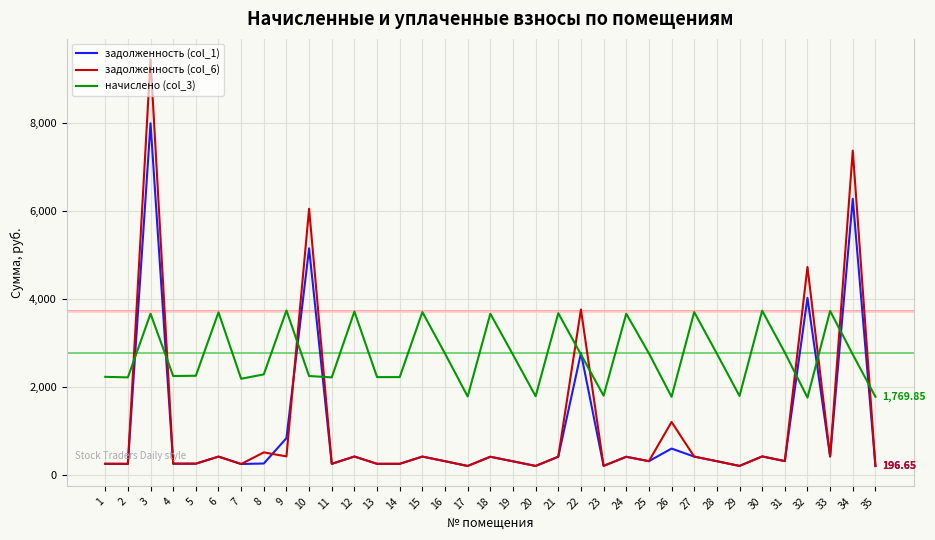

After their last crossing, which series has the higher values: задолженность (col_6) or начислено (col_3)?

начислено (col_3)